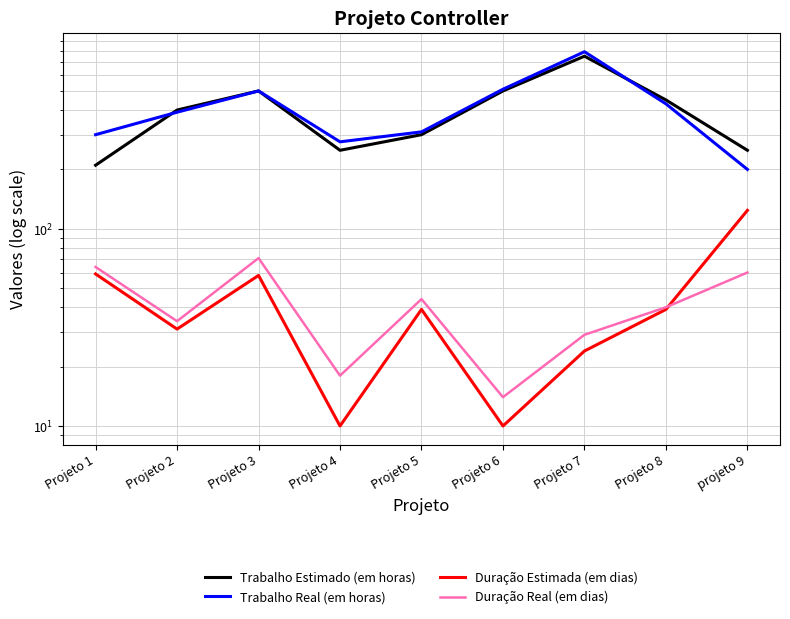

At which category is the sum across all series the highest?

Projeto 7